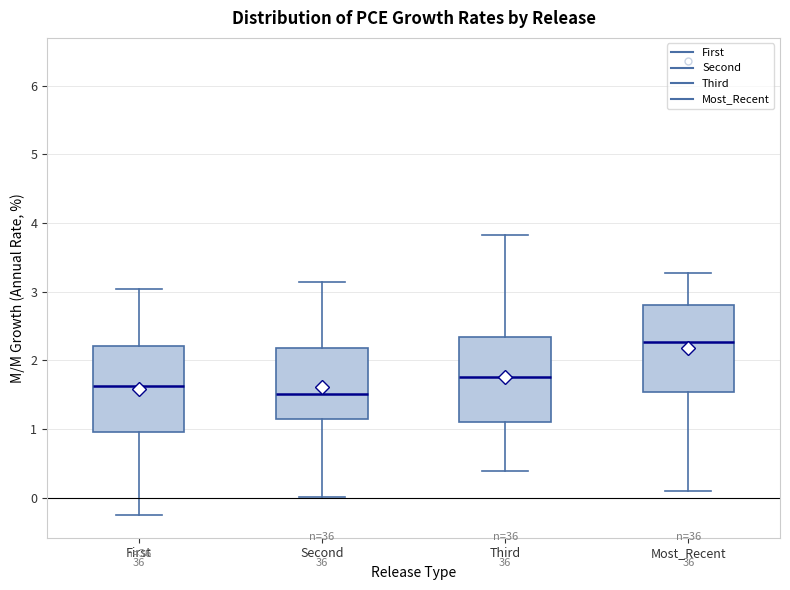

Where does the lower whisker of the box for Most_Recent end on the y-axis? The values are not printed on the chart, so give them approximately, as read against the axis.

0.1